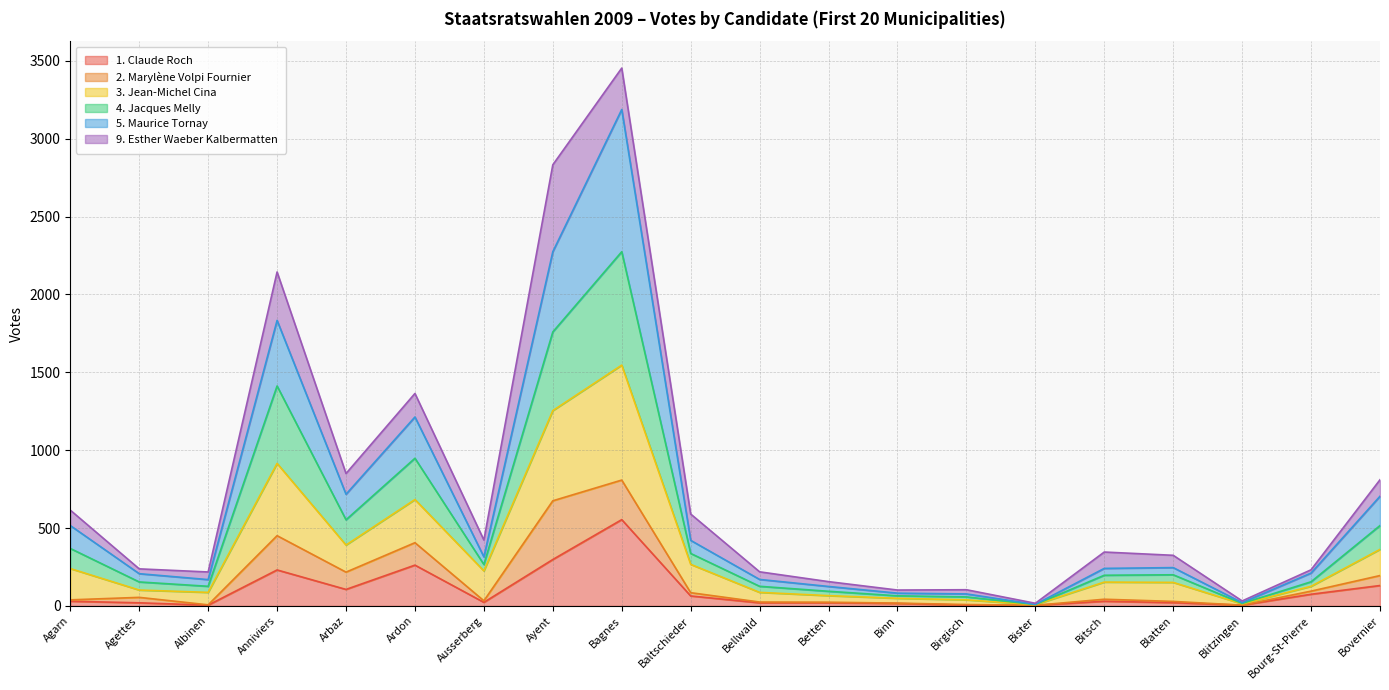

How many interior local valleys does the 3. Jean-Michel Cina series have?

6